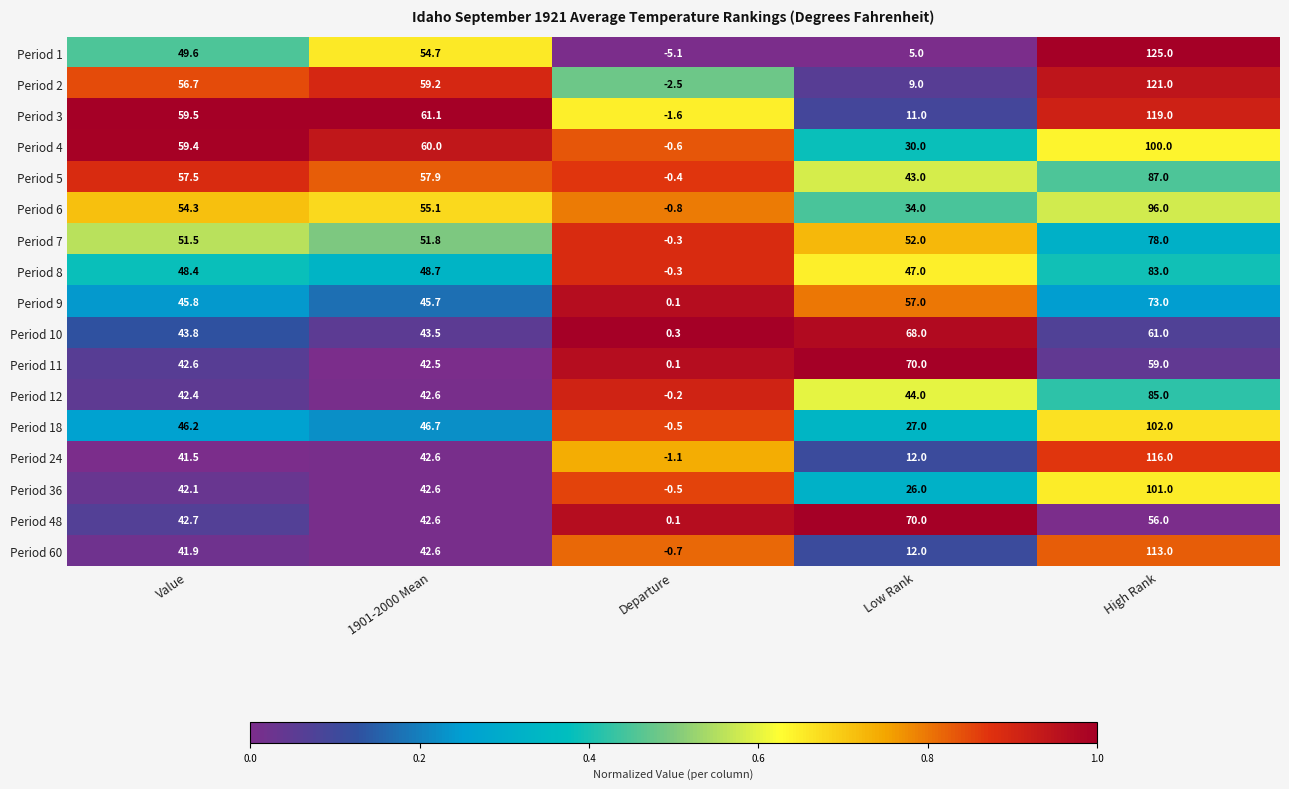

Is the value of Period 1 at High Rank greater than the value of Period 48 at Departure?

Yes